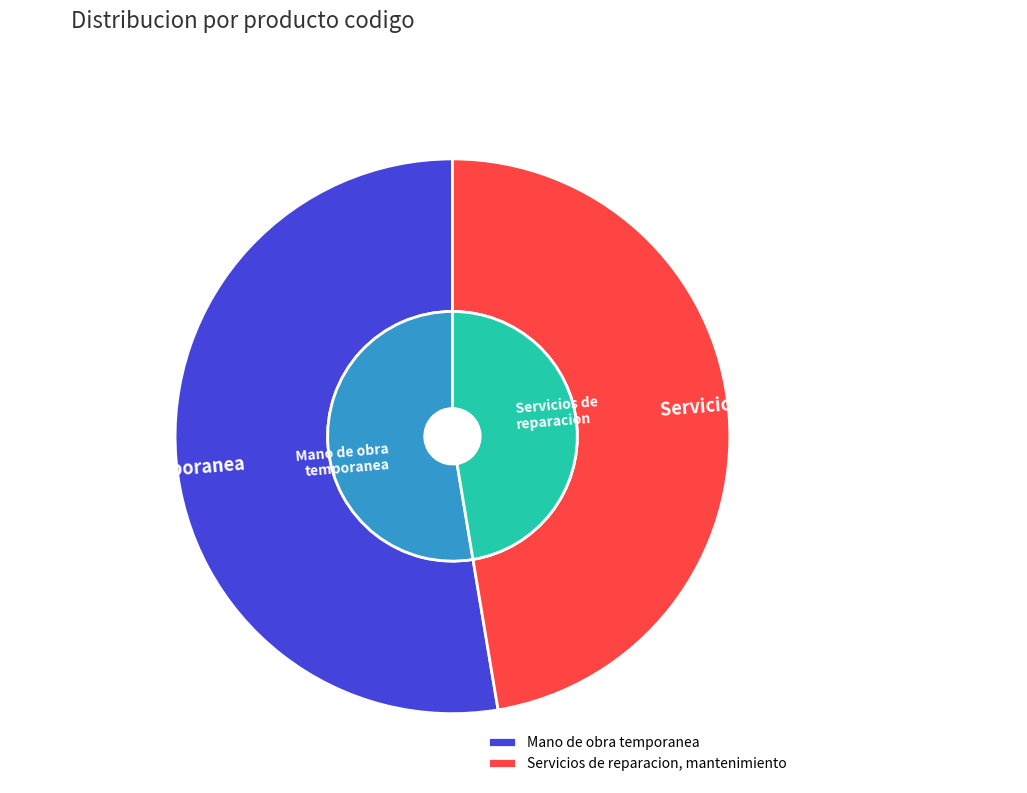

Is it true that Mano de obra temporanea is 53% of the pie?

True